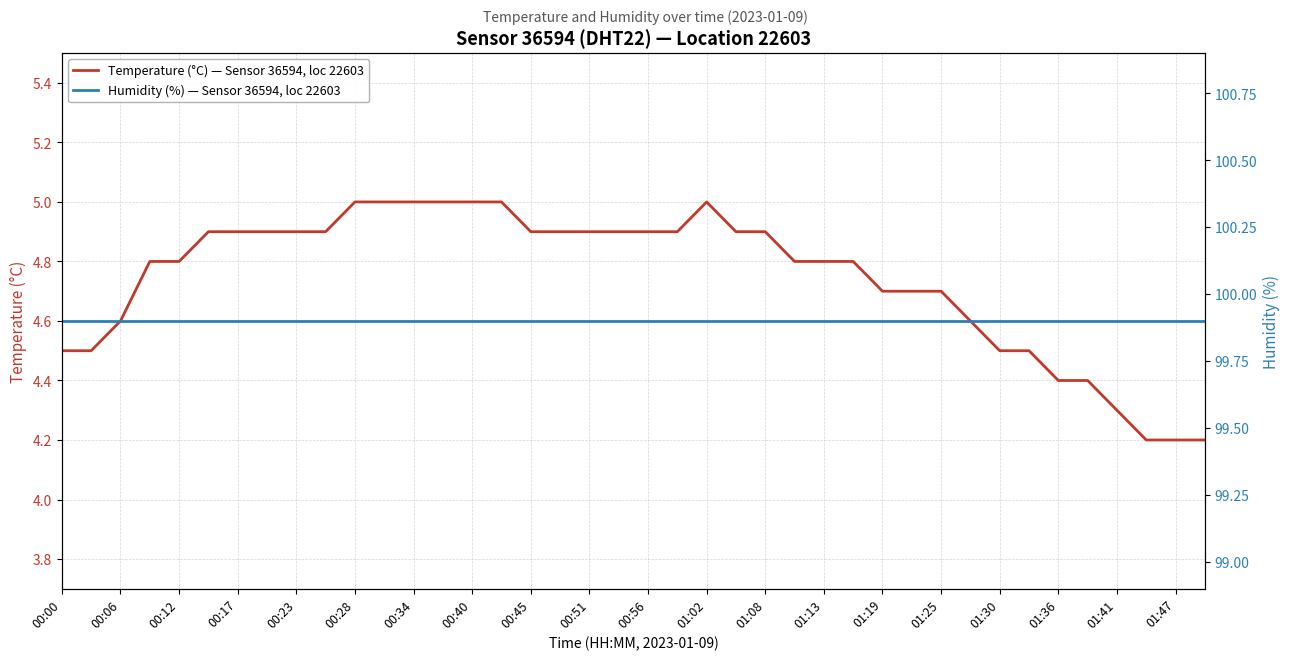

What is the value of the Temperature (°C) — Sensor 36594, loc 22603 point at the 30th from the left?

4.7